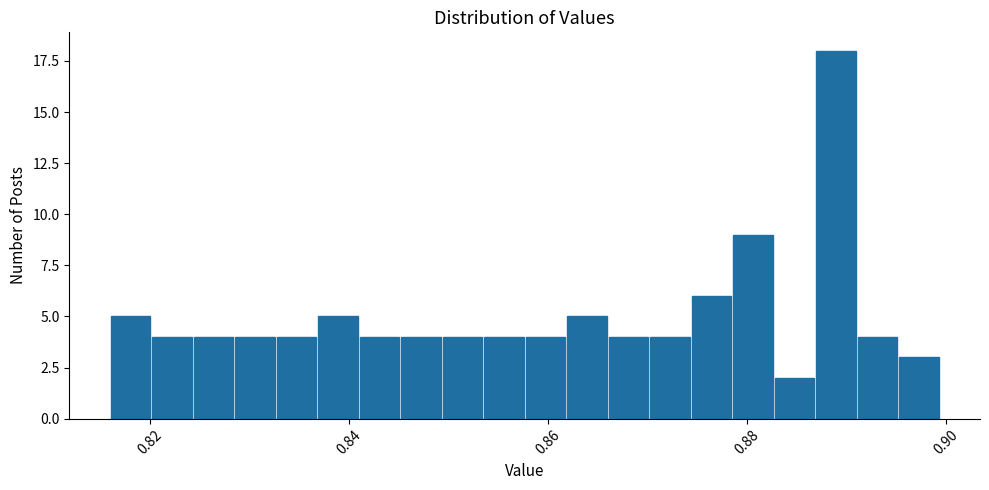

Read against the x-axis, roughly where is the centre of the tallest bar?

0.888